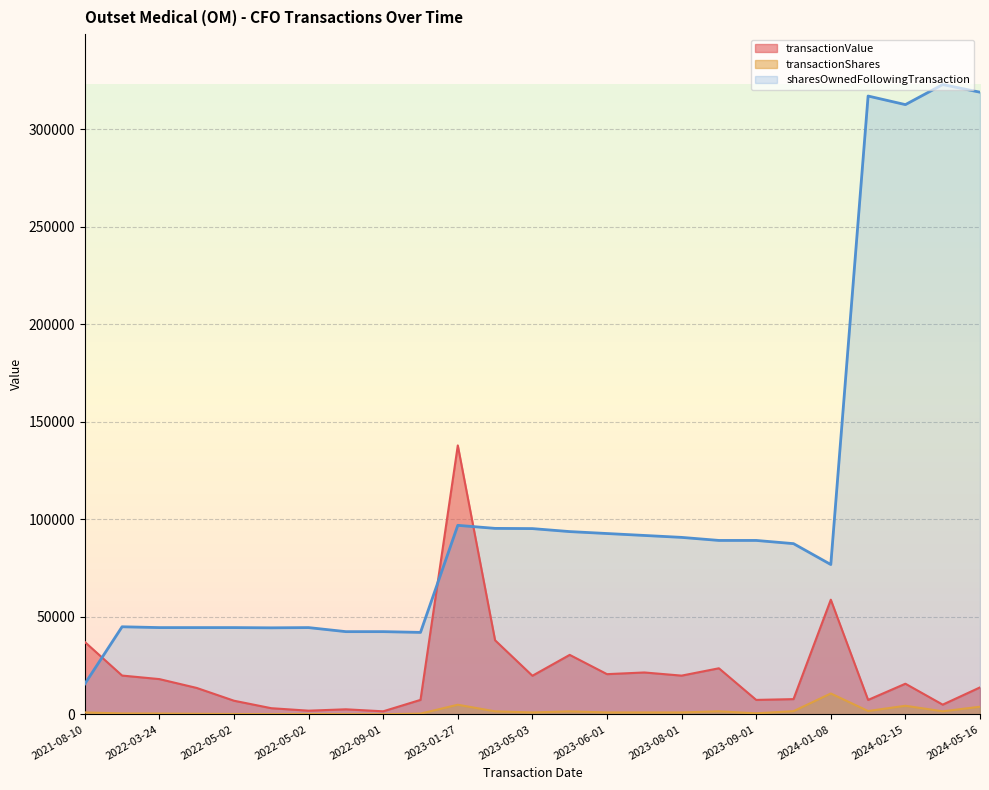

Is it true that sharesOwnedFollowingTransaction equals 96909 at 2023-01-27?

True